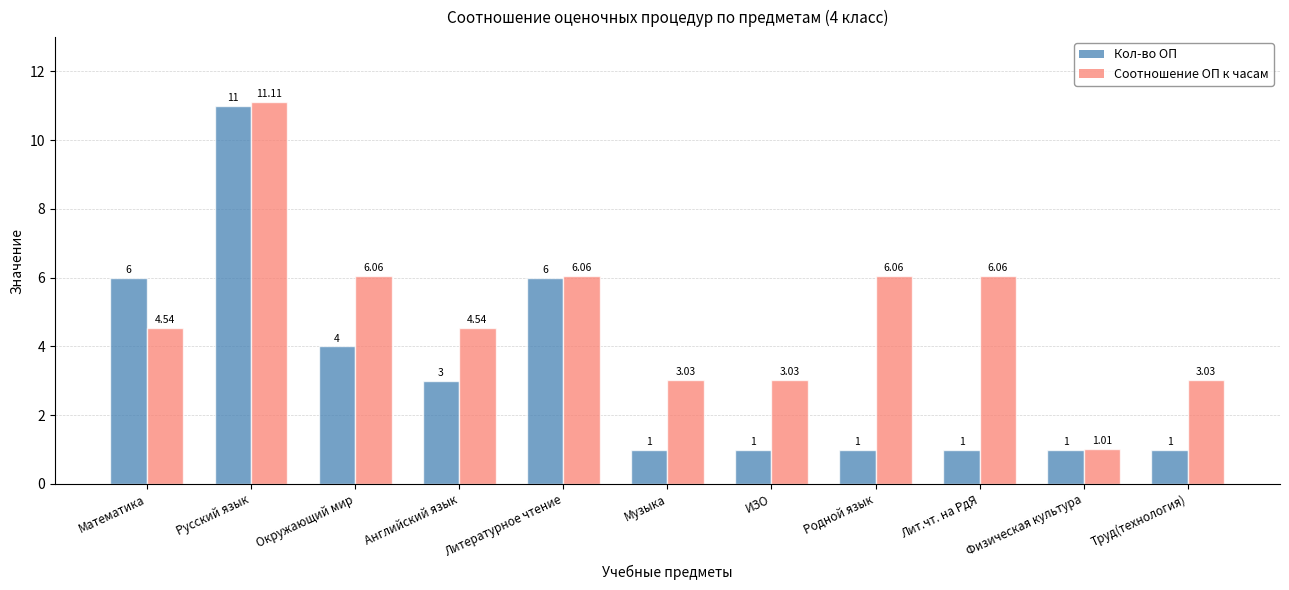

The Соотношение ОП к часам series shows 1.5 at ИЗО. True or false?

False